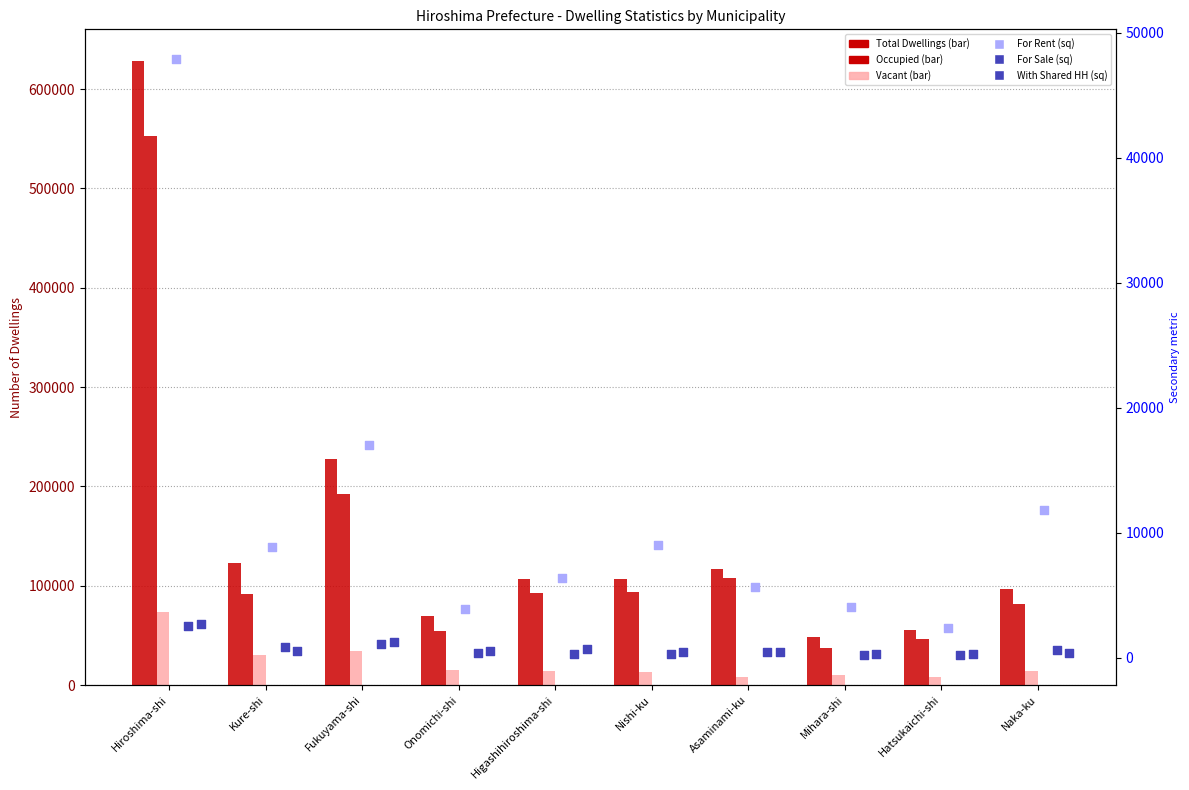

What are all the series names shown in the legend?

Total Dwellings, Occupied, Vacant, For Rent, For Sale, With Shared HH